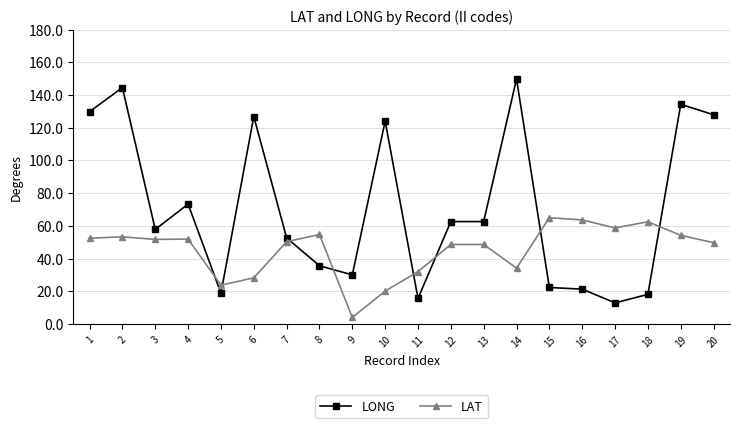

At which label does LAT first exceed 51?

1